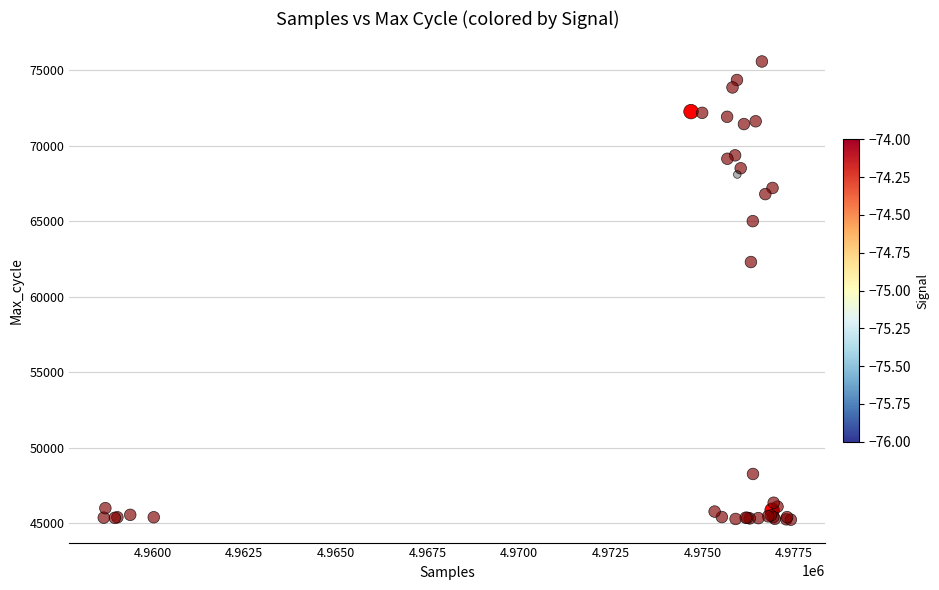

What Y value in the scatter plot is closest to 60418?

62309